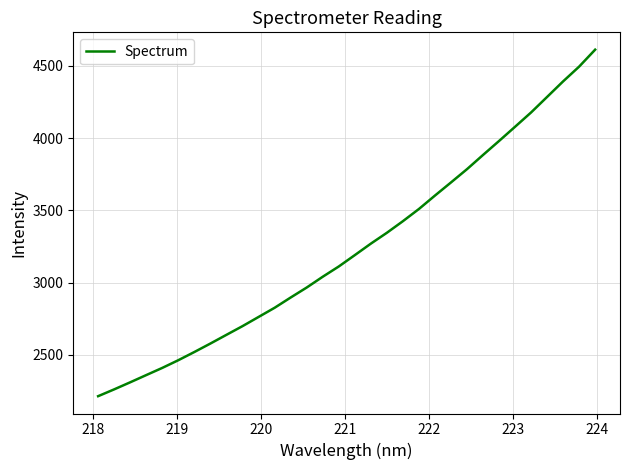

What is the difference between the maximum and minimum values?

2396.2